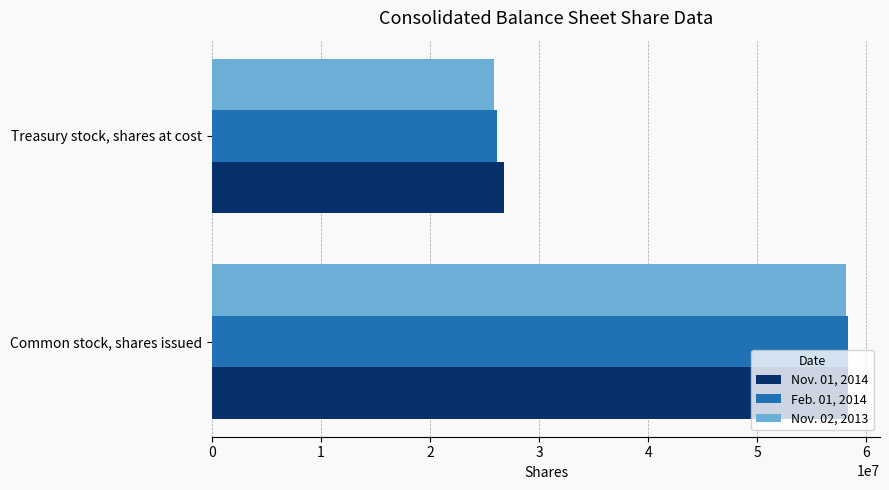

What is the difference between the maximum and minimum values in the Nov. 01, 2014 series?

31528594